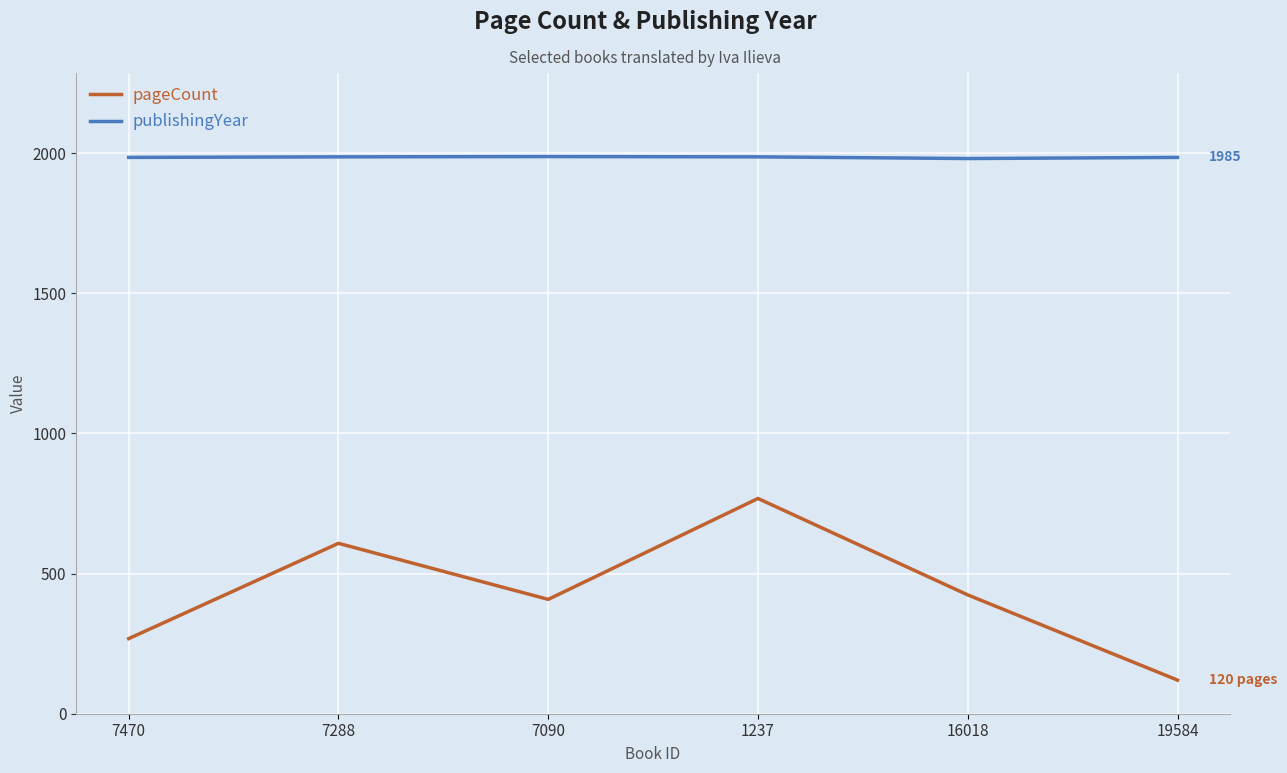

Rank the series by their average value, from lowest to highest.

pageCount, publishingYear